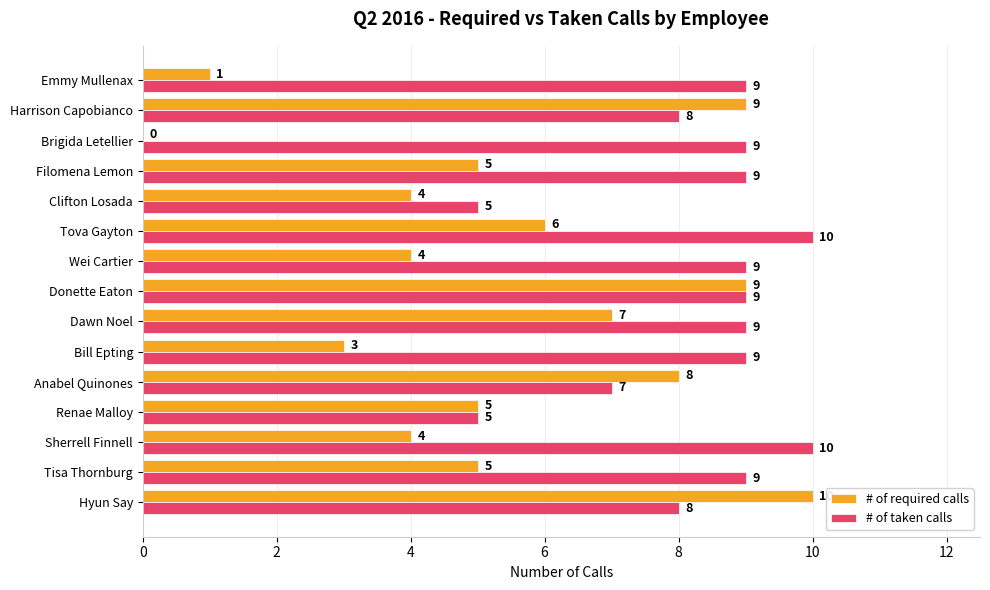

How many series are shown in this chart?

2